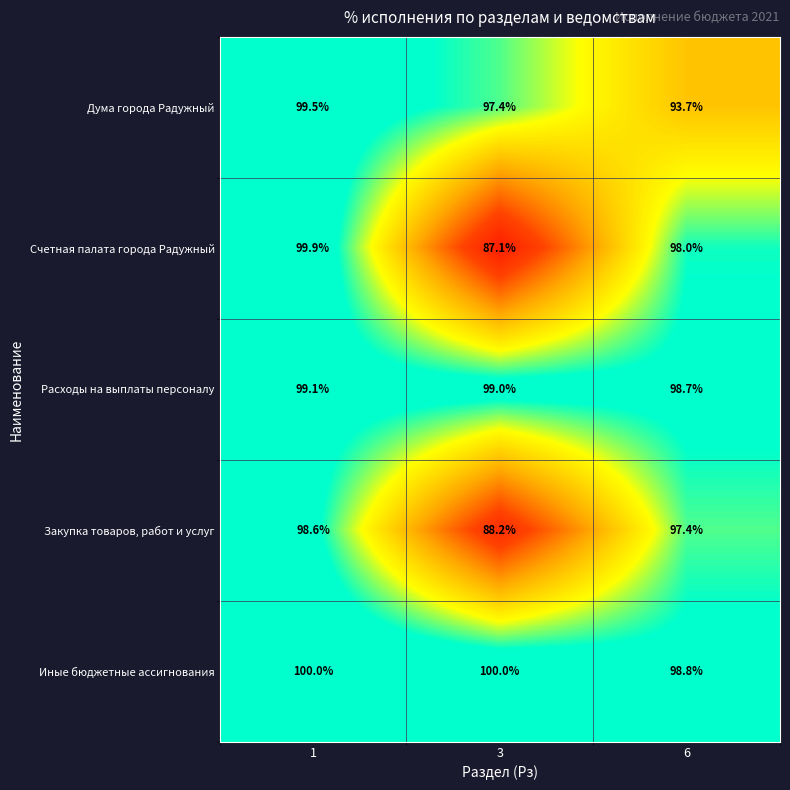

The value of Дума города Радужный at 6 is 93.7. True or false?

True